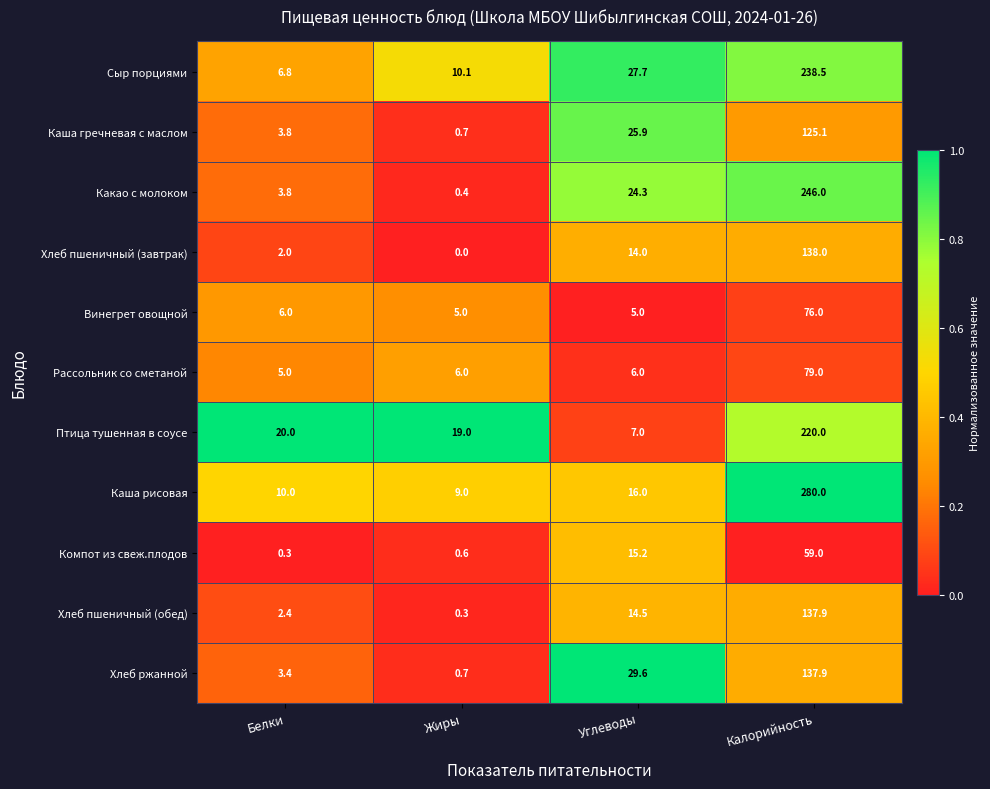

How many distinct data groups are displayed?

11